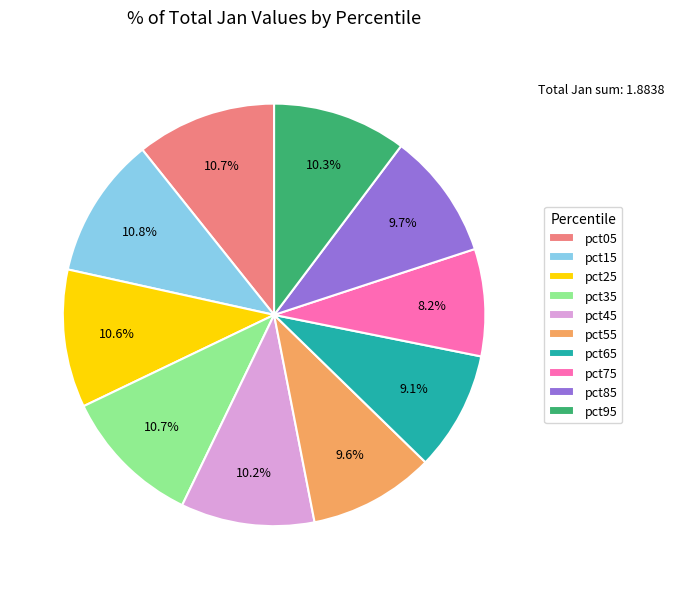

What percentage is the pct95 slice, to the nearest percent?

10%